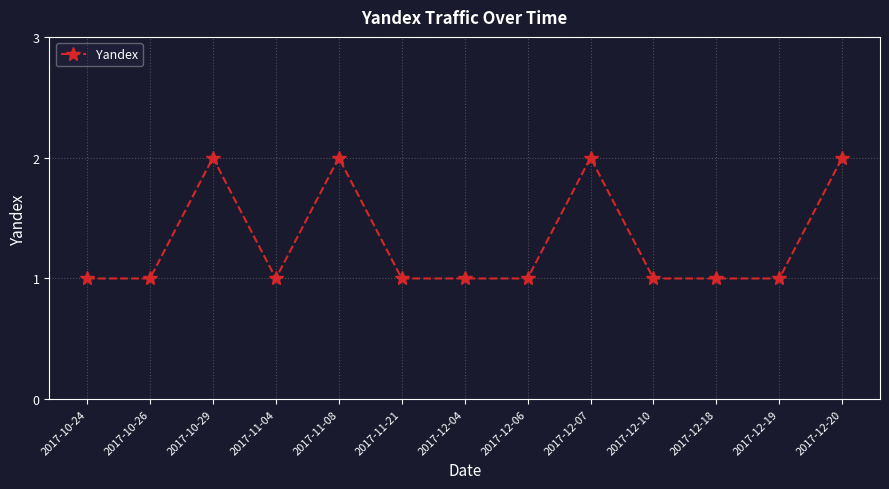

The chart shows a value of 0 at 2017-11-21. True or false?

False